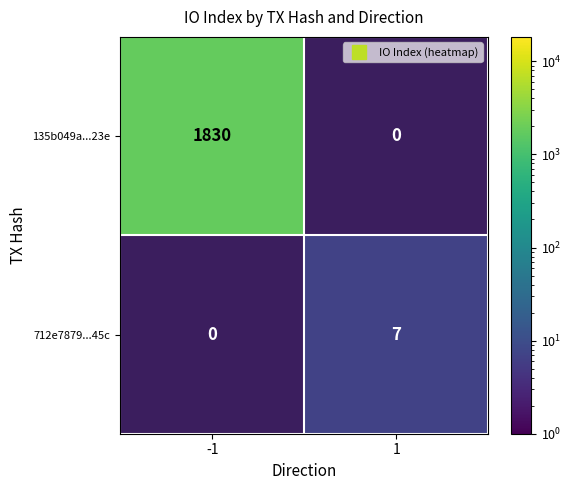

How many data points does each series have?

2